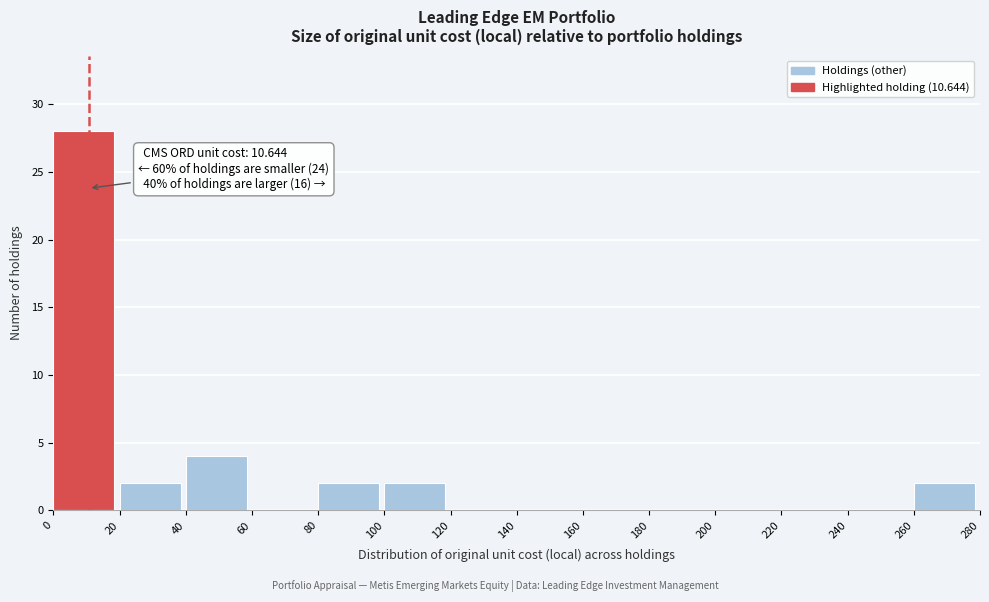

Which range on the x-axis has the tallest bar?

0 to 20